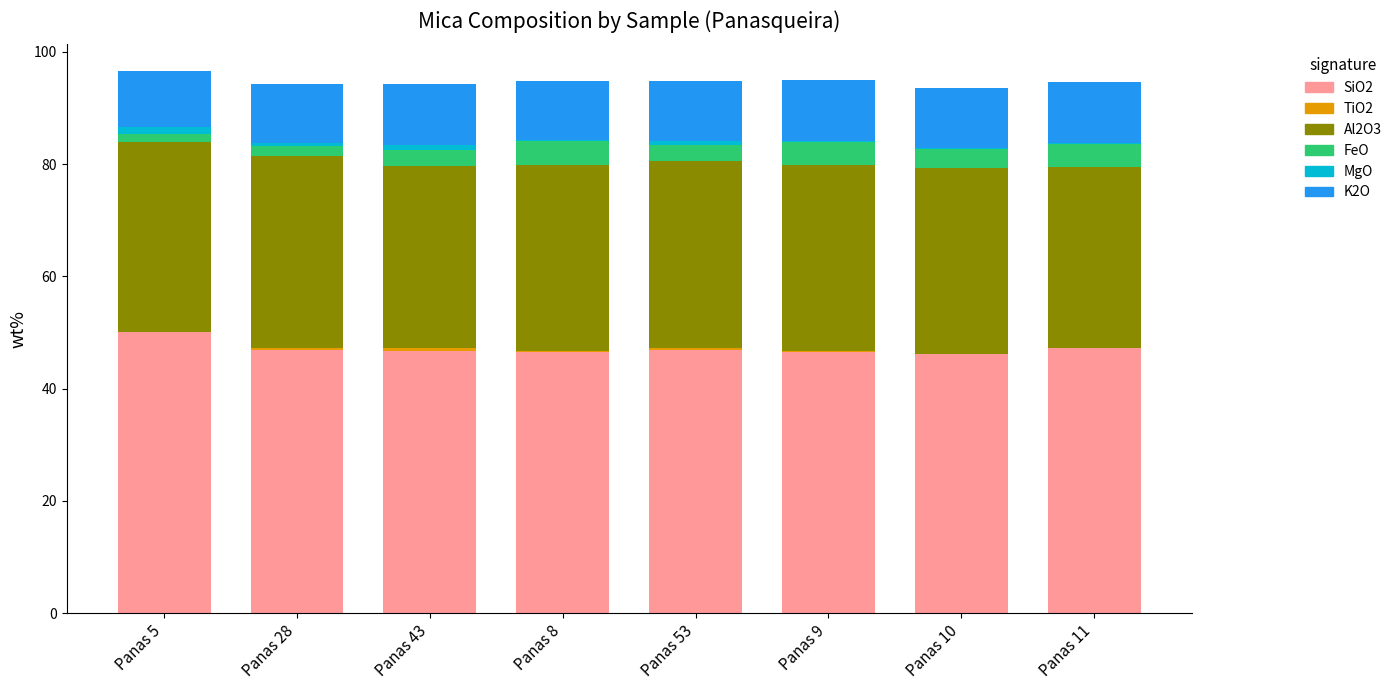

What is the highest value of the SiO2 series?

50.1